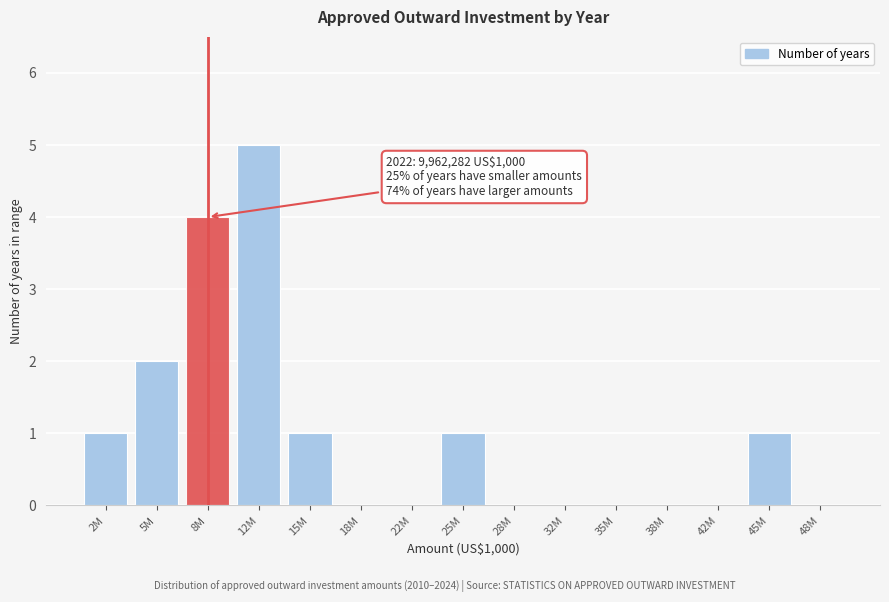

Reading left to right, transcribe all the data shown in this chart.

2M=1	5M=2	8M=4	12M=5	15M=1	18M=0	22M=0	25M=1	28M=0	32M=0	35M=0	38M=0	42M=0	45M=1	48M=0